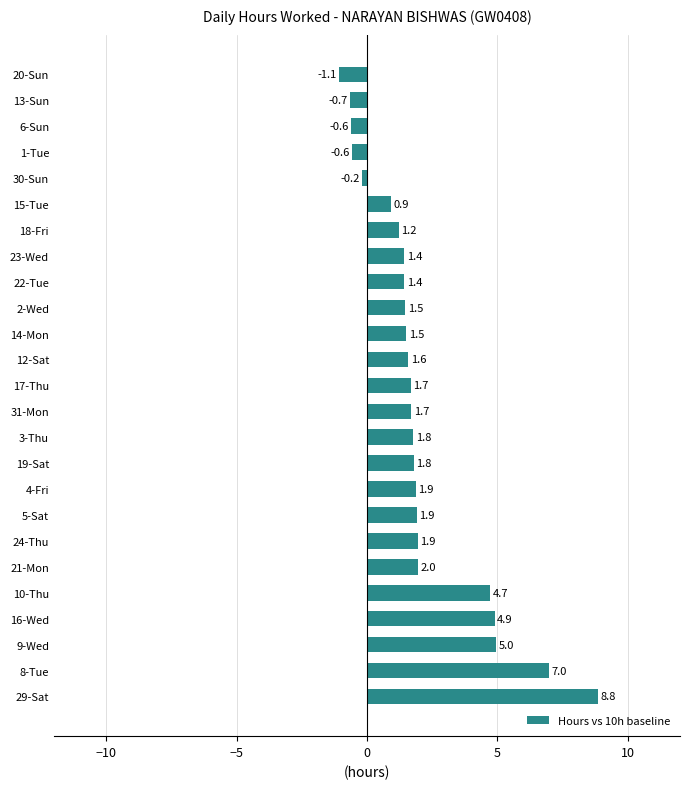

What is the average value?

2.1